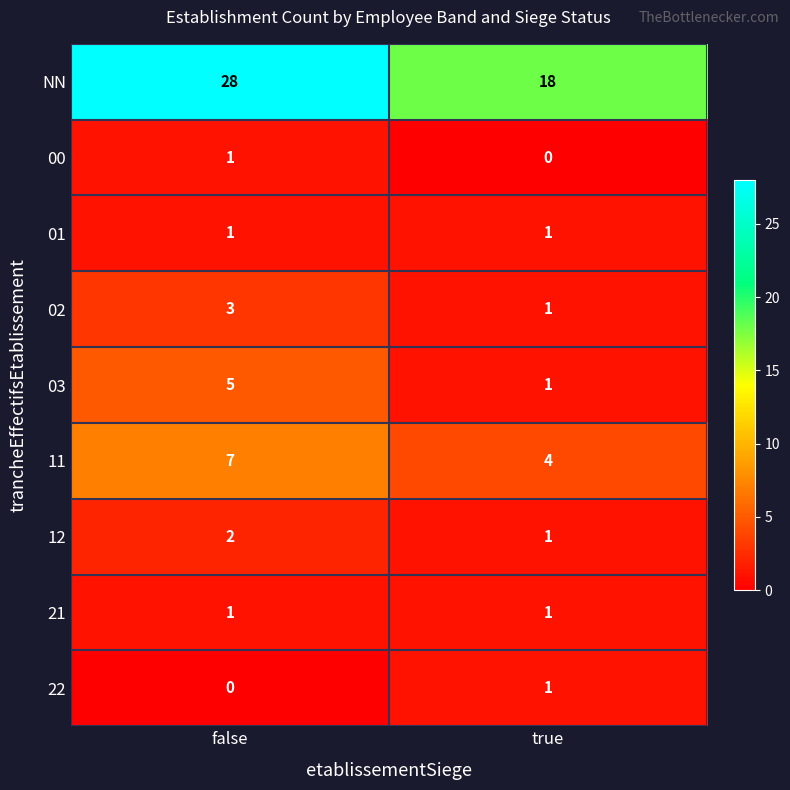

What is the sum of all 02 values?

4